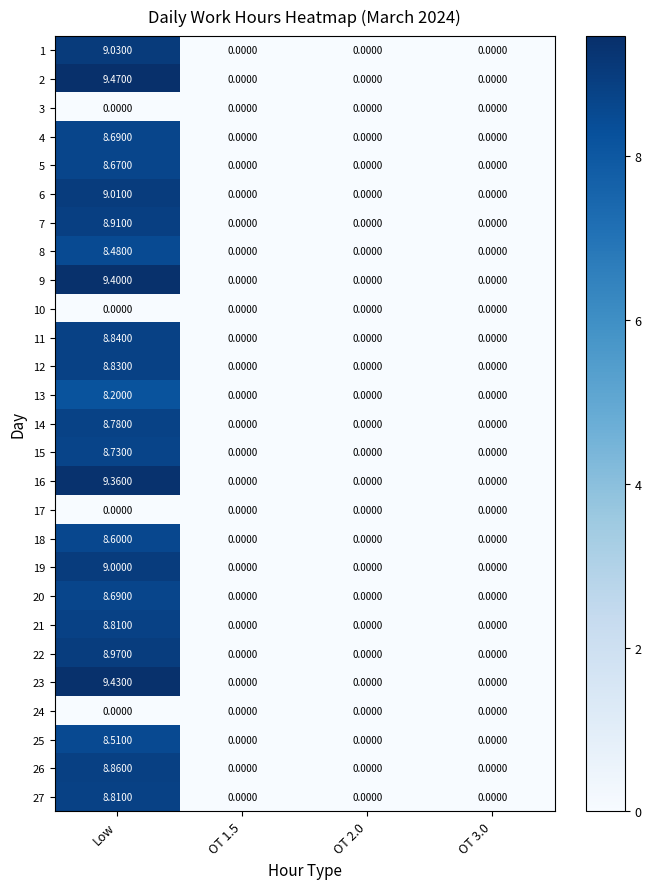

Is the value of 21 at Low greater than the value of 25 at OT 3.0?

Yes